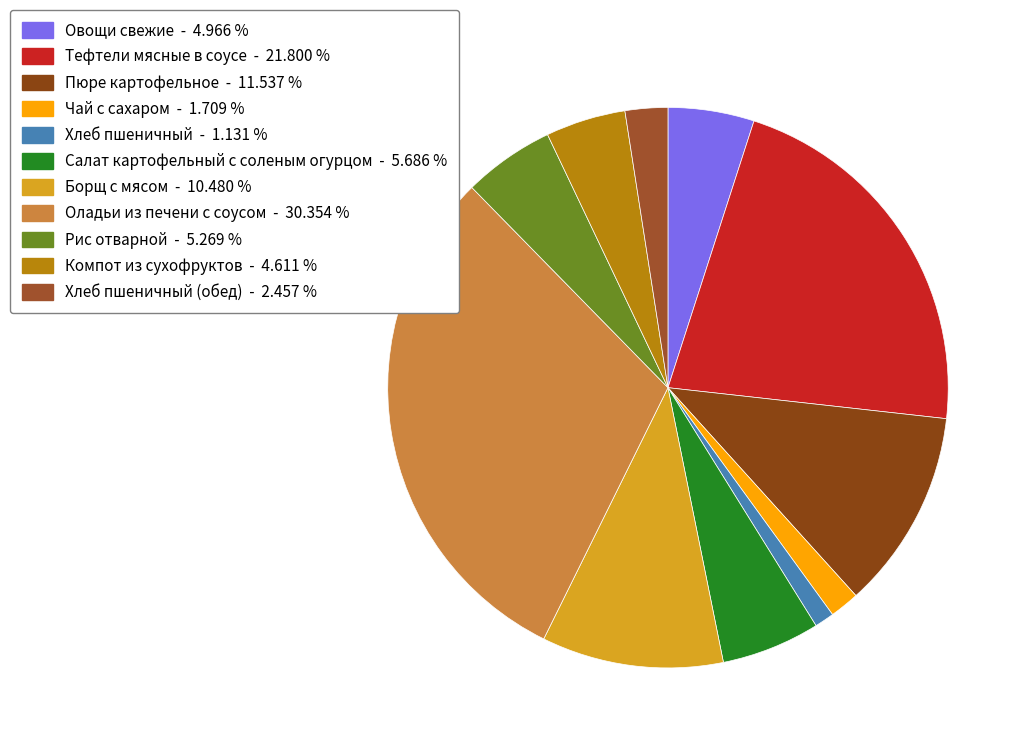

Which slice is the smallest?

Хлеб пшеничный